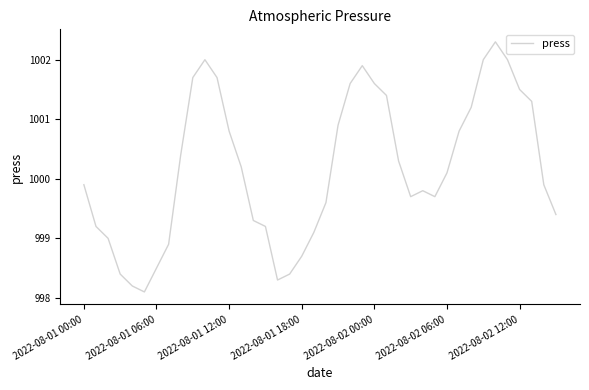

What is the smallest value displayed?

998.1